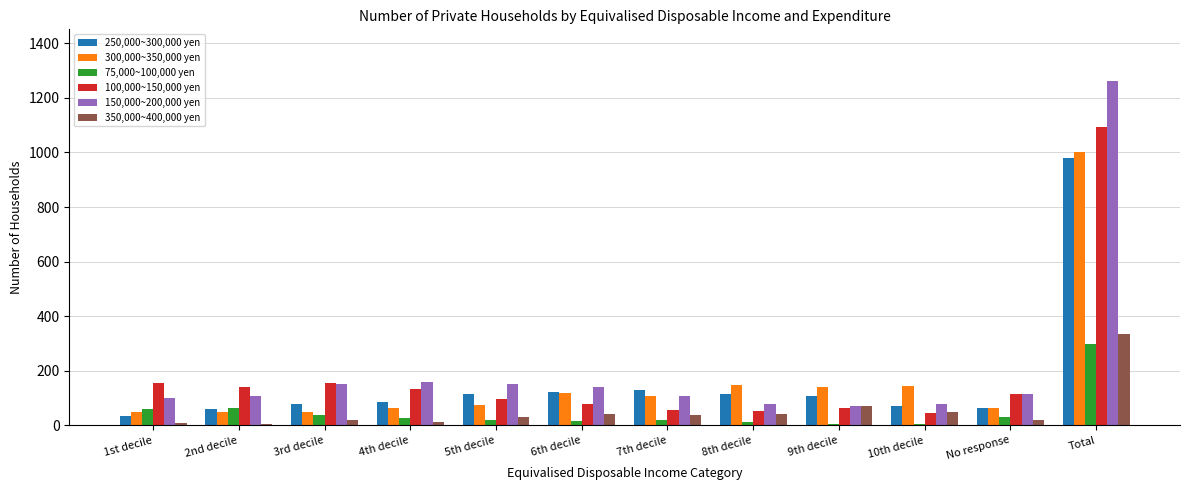

How many groups of bars are there?

12